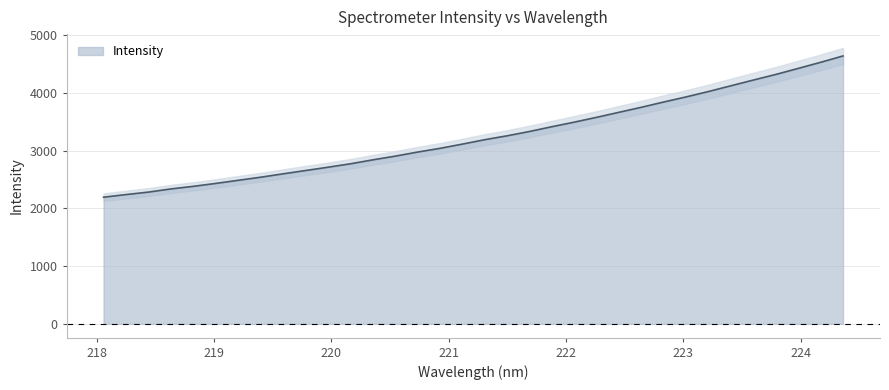

Reading left to right, what are all the values shown in this chart?

2195.6	2241.1	2284.2	2338.9	2383.7	2434.5	2488.4	2541.8	2600.6	2657.7	2714.8	2774.3	2842.9	2907.0	2977.9	3042.4	3115.9	3192.5	3260.1	3335.1	3417.9	3497.3	3580.8	3668.2	3755.1	3846.8	3935.1	4028.6	4128.3	4227.0	4324.1	4428.5	4534.0	4644.2